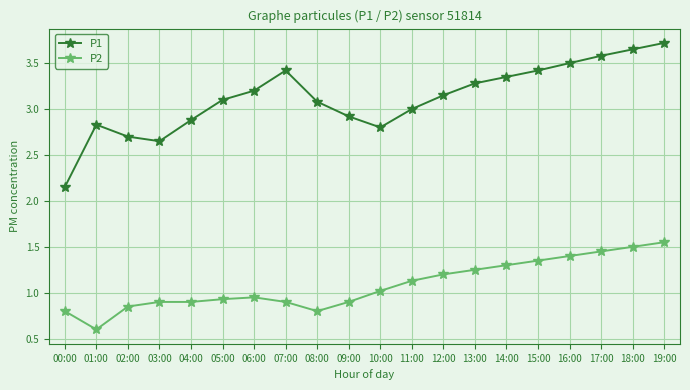

Count the number of categories in the chart.

20